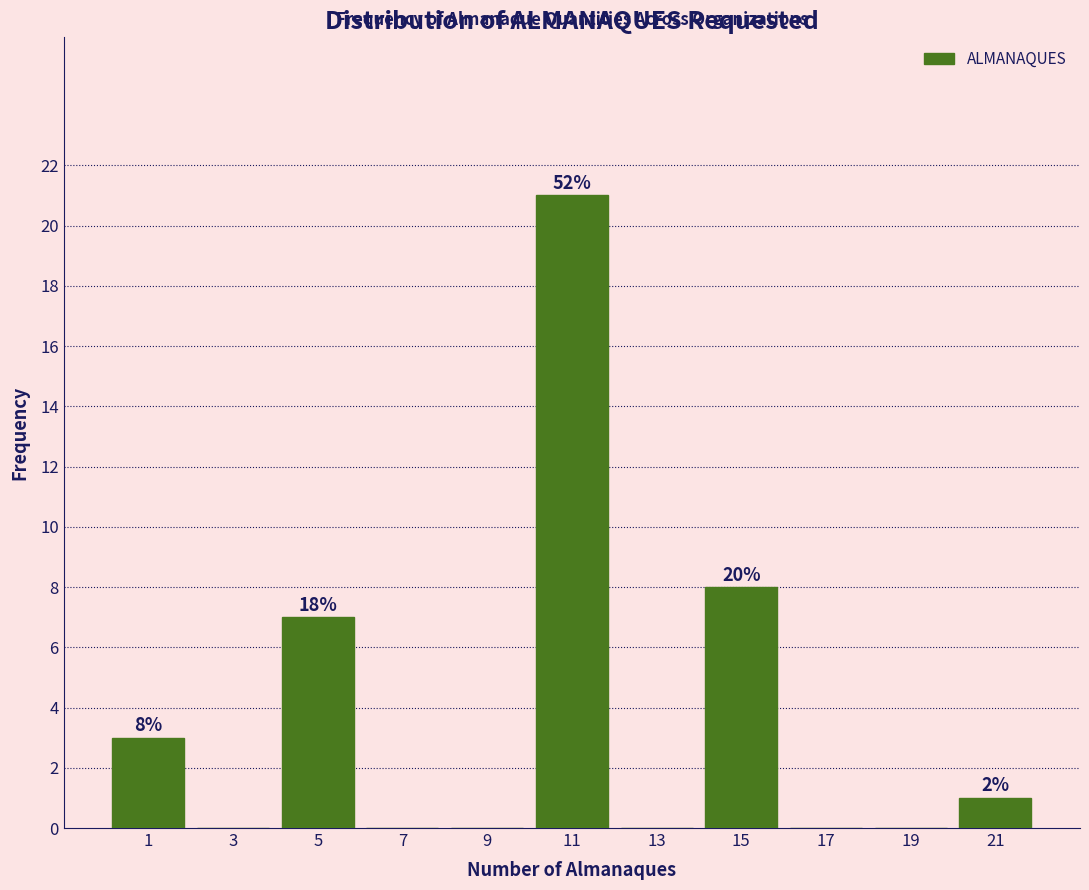

Over which range of the x-axis is the bar tallest?

10 to 12